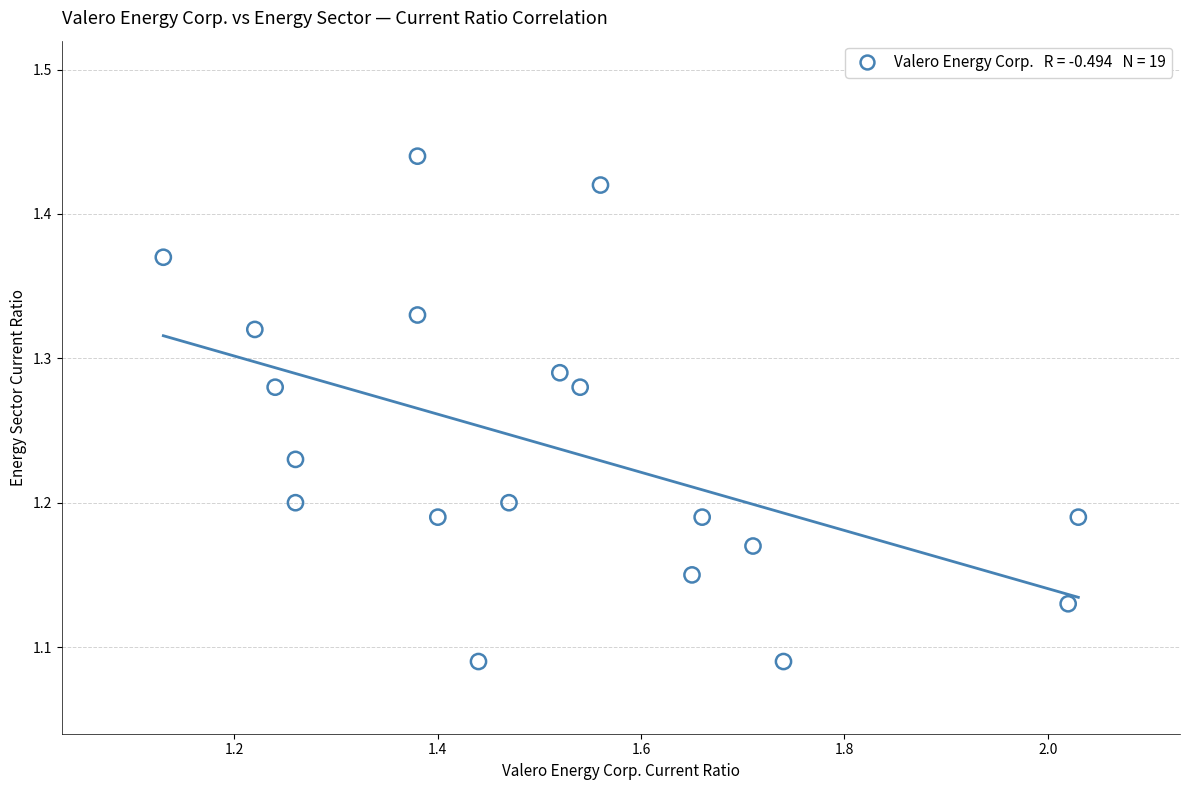

What is the range of X values (max minus min)?

0.9